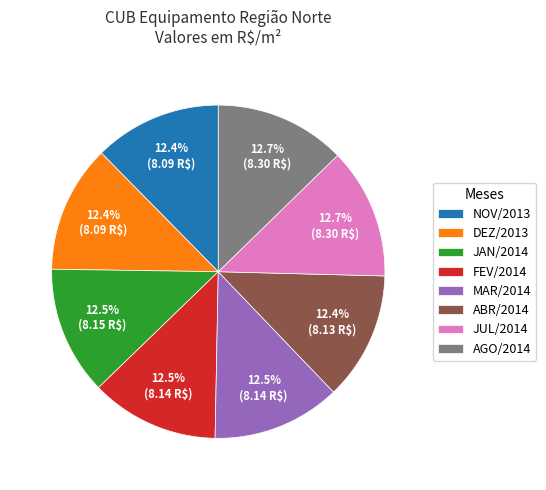

Is MAR/2014 the majority of the pie?

No